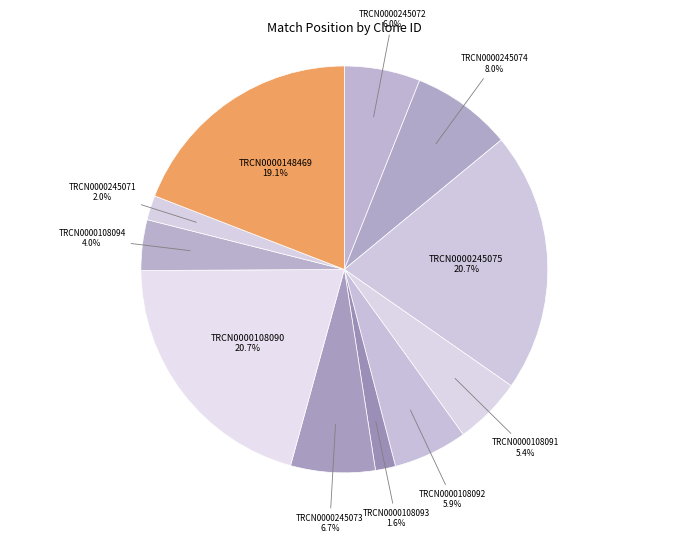

How many segments does this pie chart have?

11